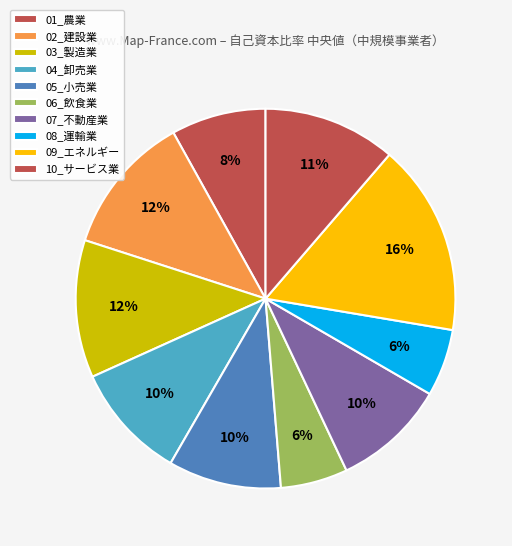

Count the number of slices in the pie.

10